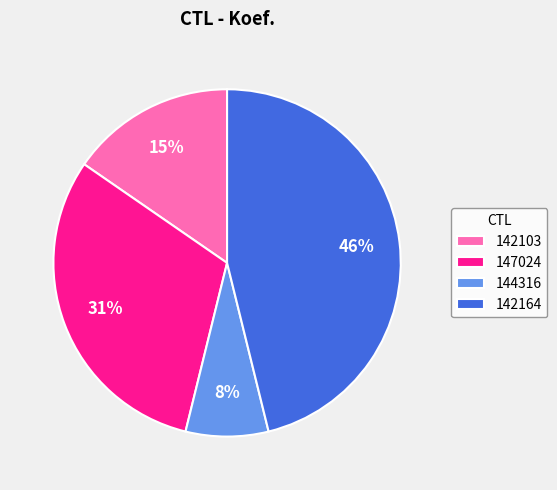

Rank the categories by value from highest to lowest.

142164, 147024, 142103, 144316